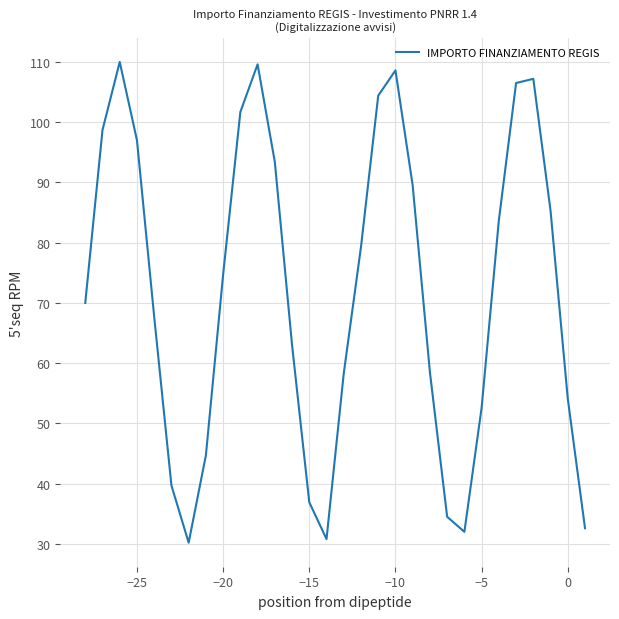

What is the difference between the maximum and minimum values?

79.8